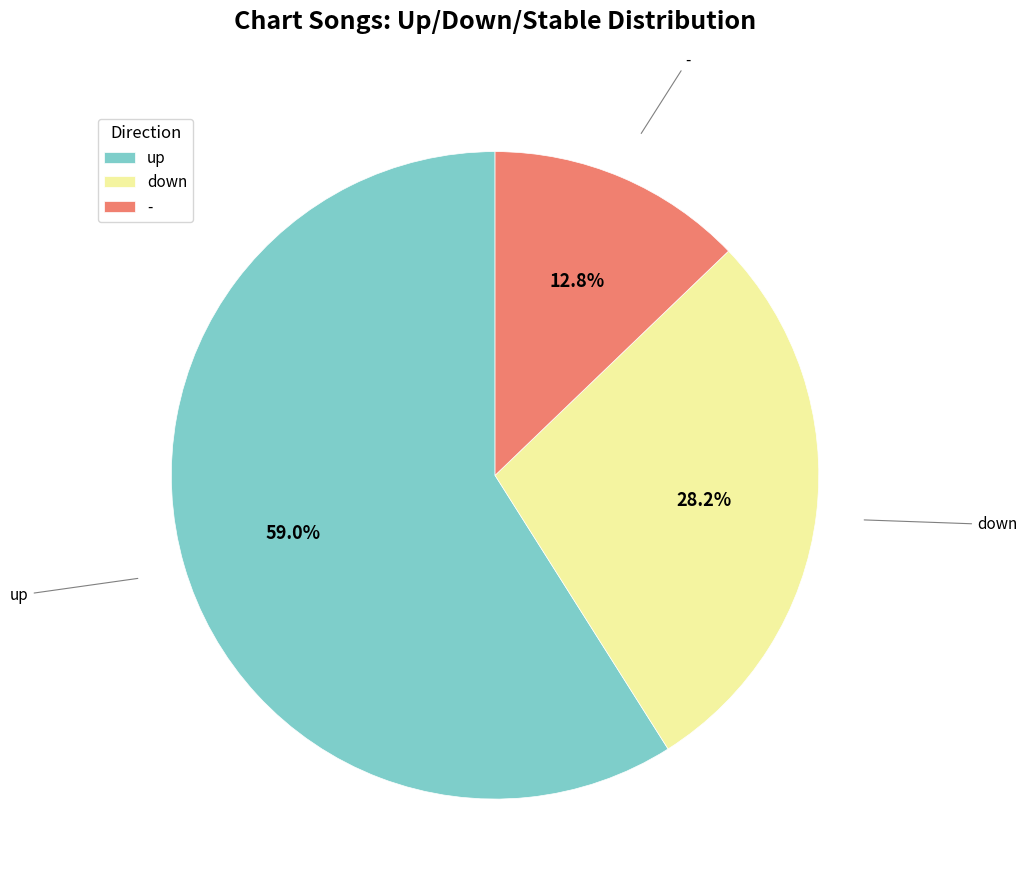

What is the ratio of the value at - to the value at up?

0.2